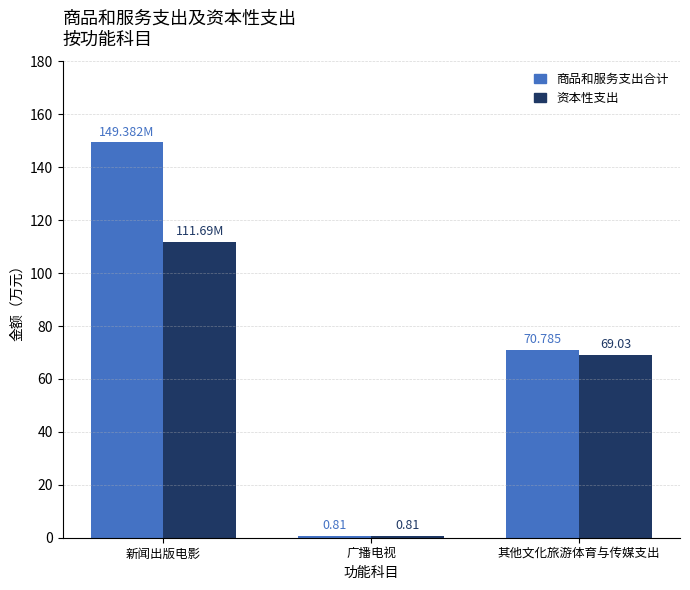

What is the total value across all series at 新闻出版电影?

261.1